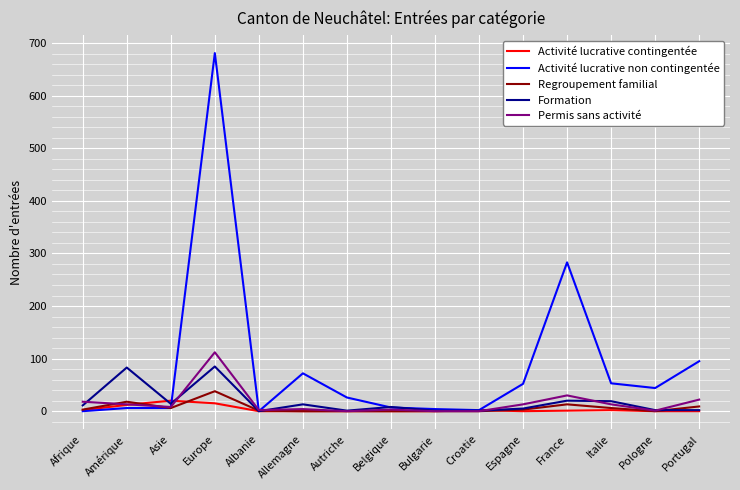

Which series has the largest range (max minus min)?

Activité lucrative non contingentée